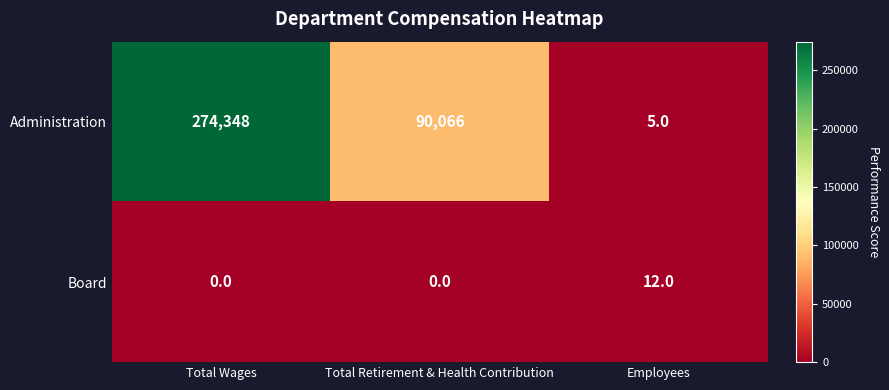

Which series changed the most between Total Wages and Employees?

Administration